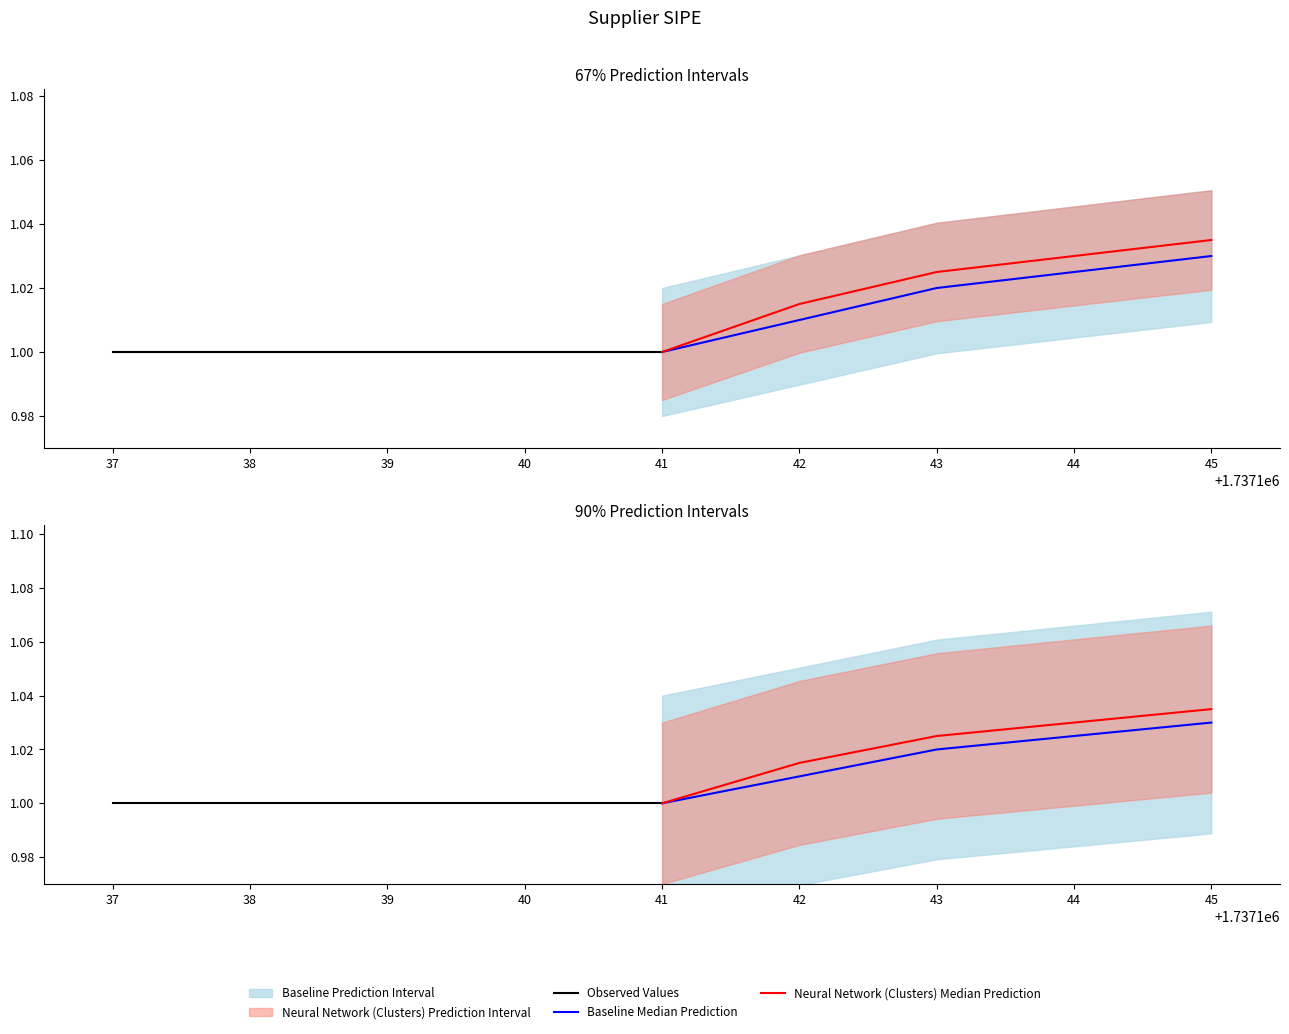

Which series has the largest range (max minus min)?

Neural Network (Clusters) Median Prediction